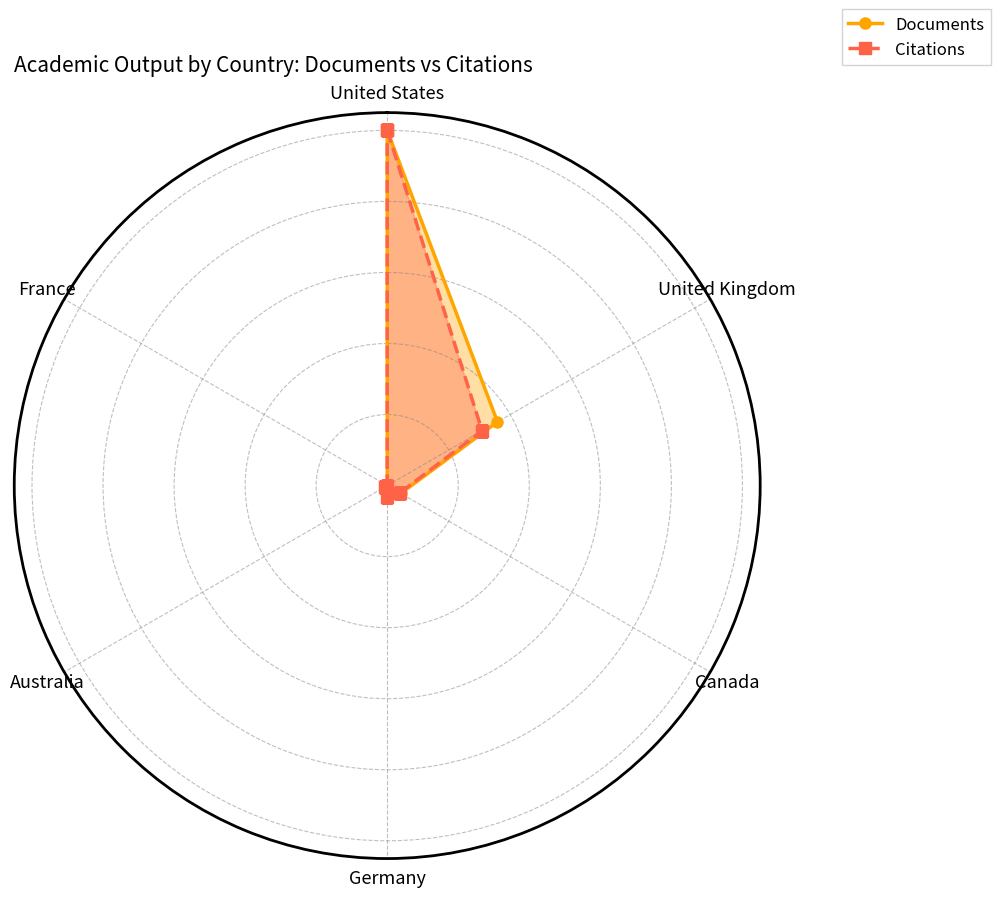

What is the average value of the Citations series?

0.3